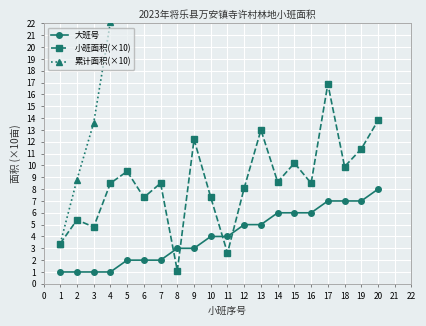

What is the maximum value for 大班号?

8.0